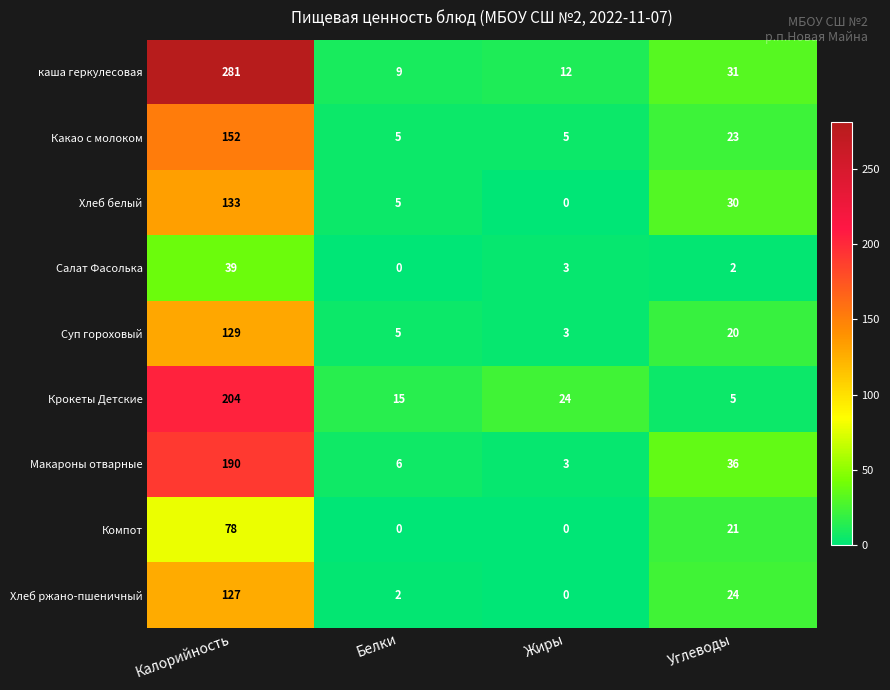

How many categories are shown in the chart?

4